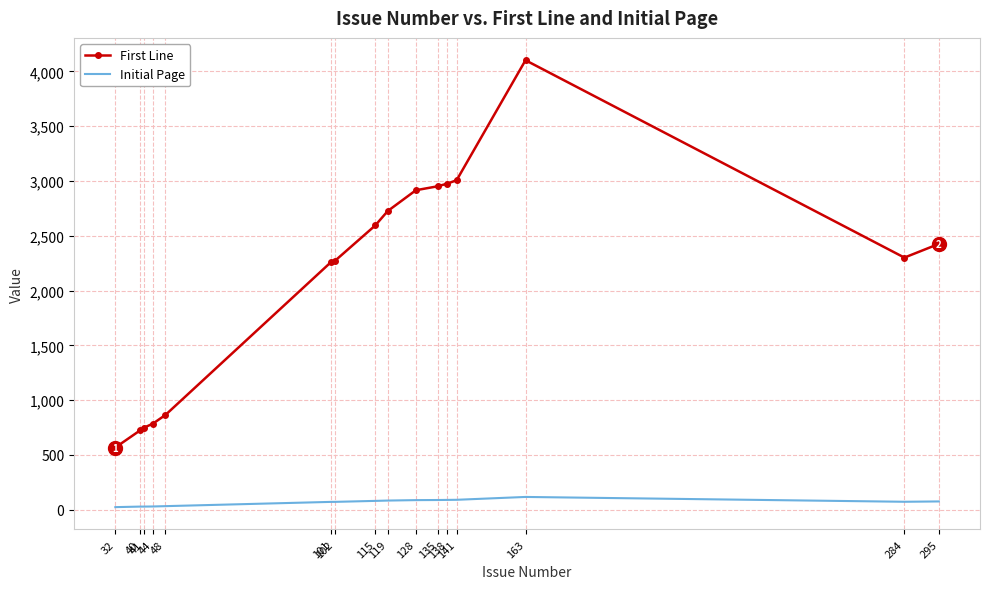

The value of Initial Page at 163 is 117. True or false?

True